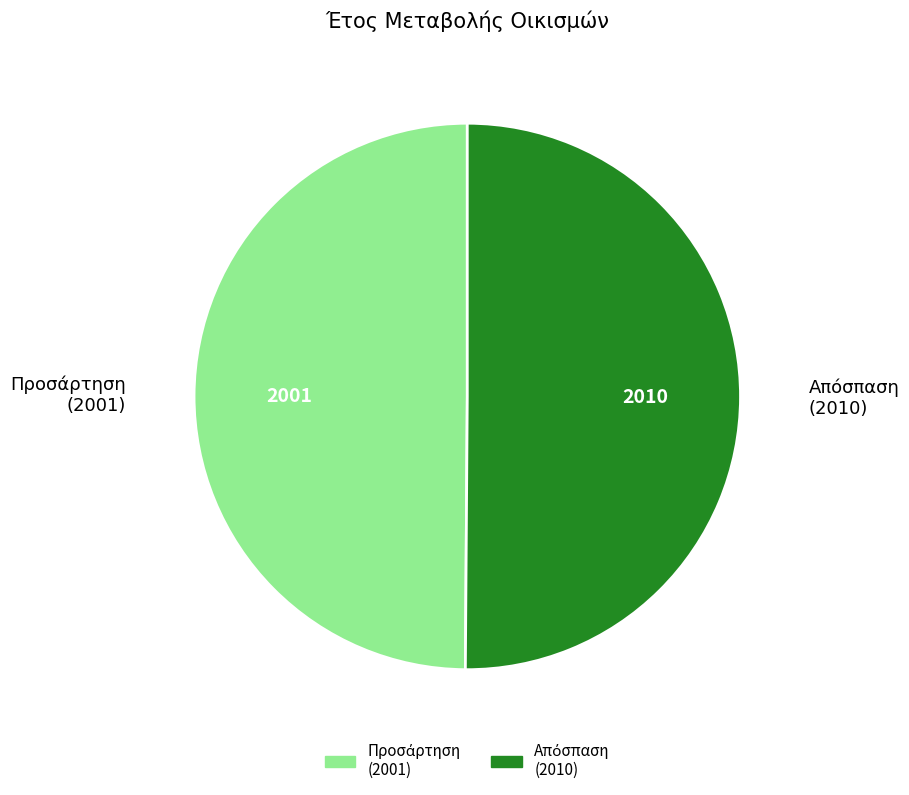

How many segments does this pie chart have?

2